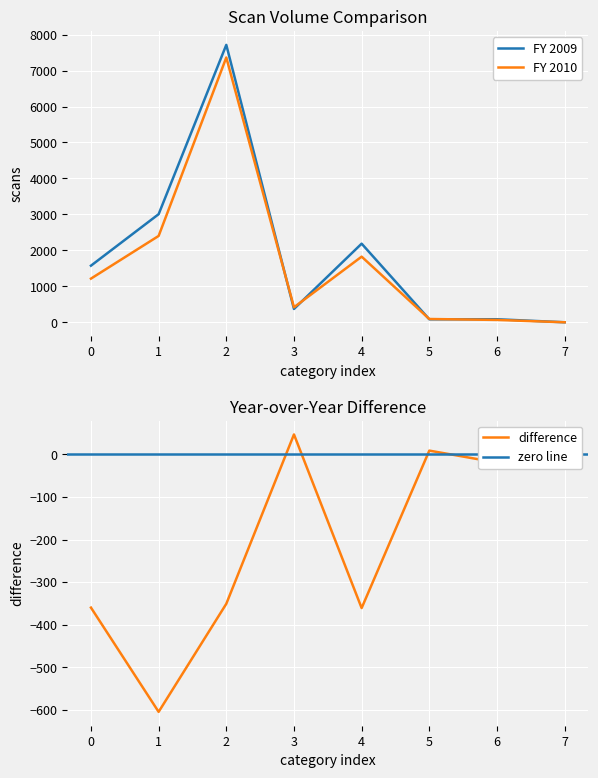

Count the number of data series in this chart.

2